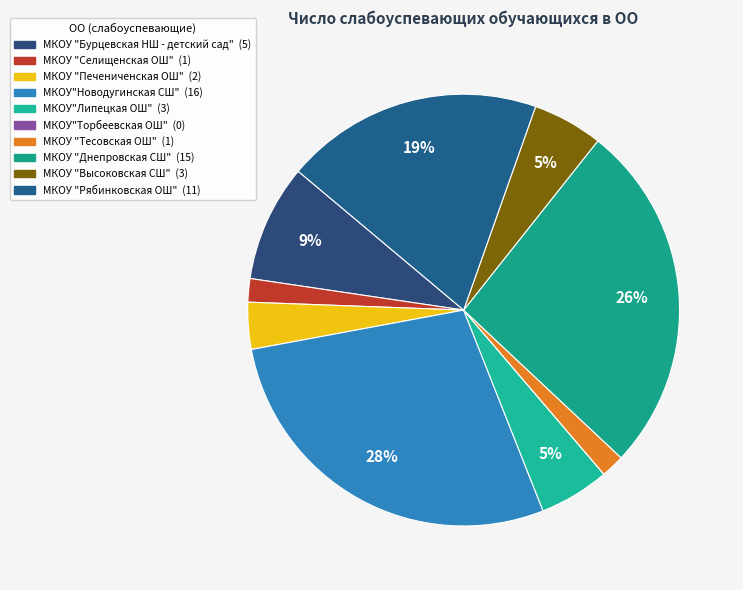

Is it true that МКОУ "Рябинковская ОШ" is 26% of the pie?

False